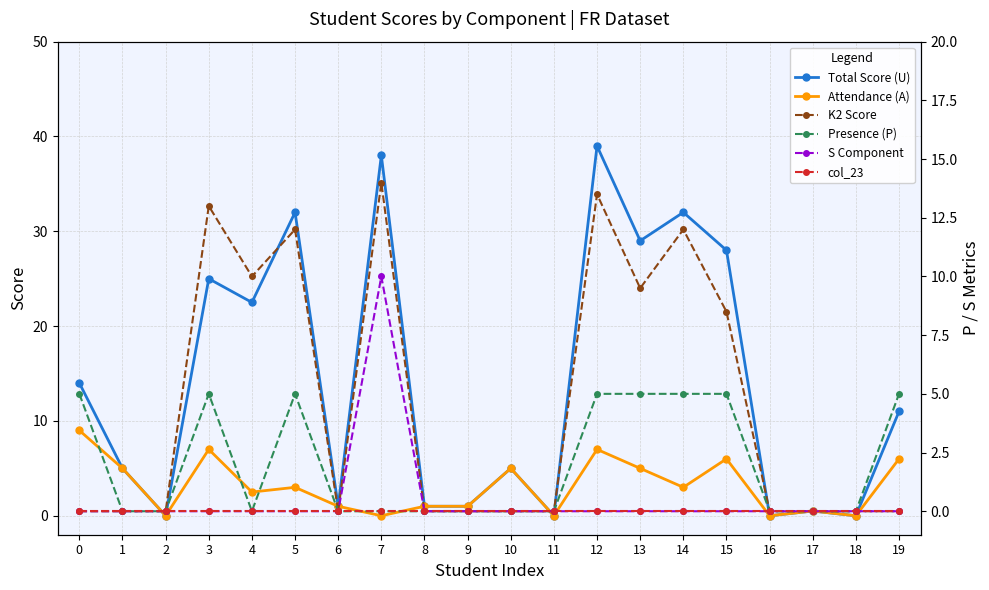

How many values in the Attendance (A) series exceed 3?

8